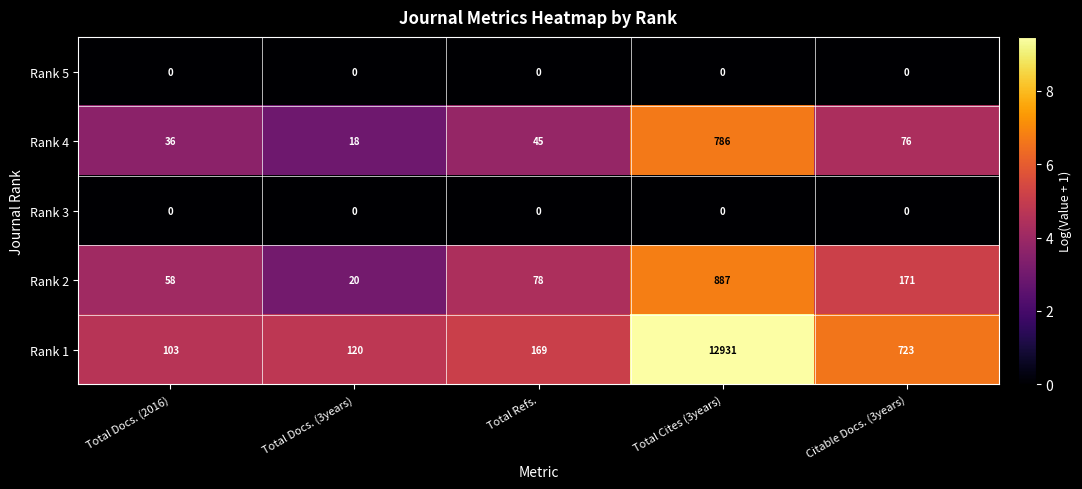

At which label does Rank 4 reach its minimum?

Total Docs. (3years)